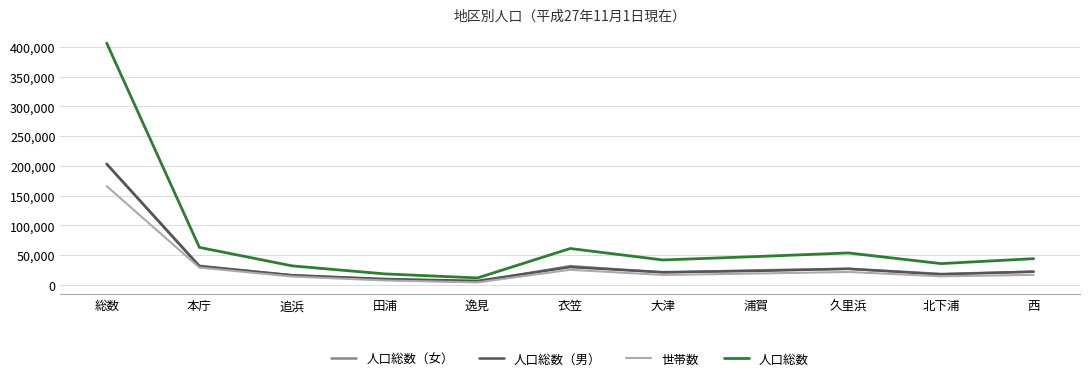

True or false: 人口総数 has a value of 21876 at 久里浜.

False